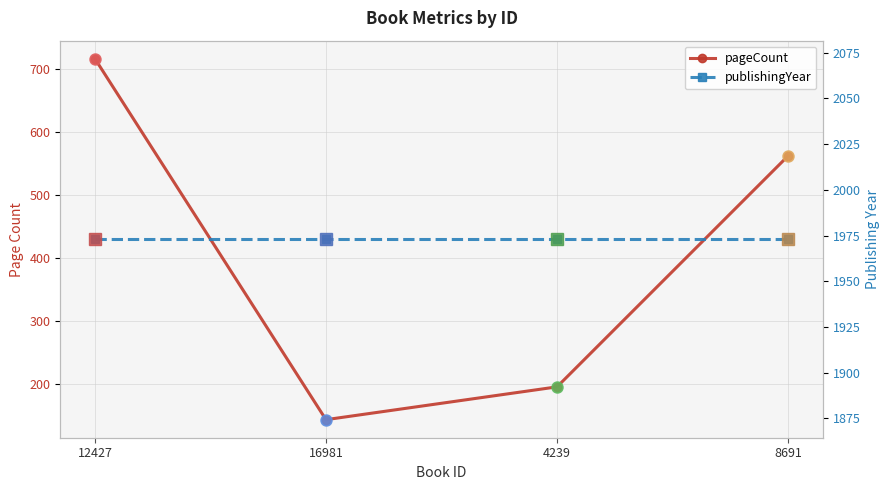

Reading left to right, list all the values displayed in this chart.

pageCount: 716	144	196	562
publishingYear: 1973	1973	1973	1973